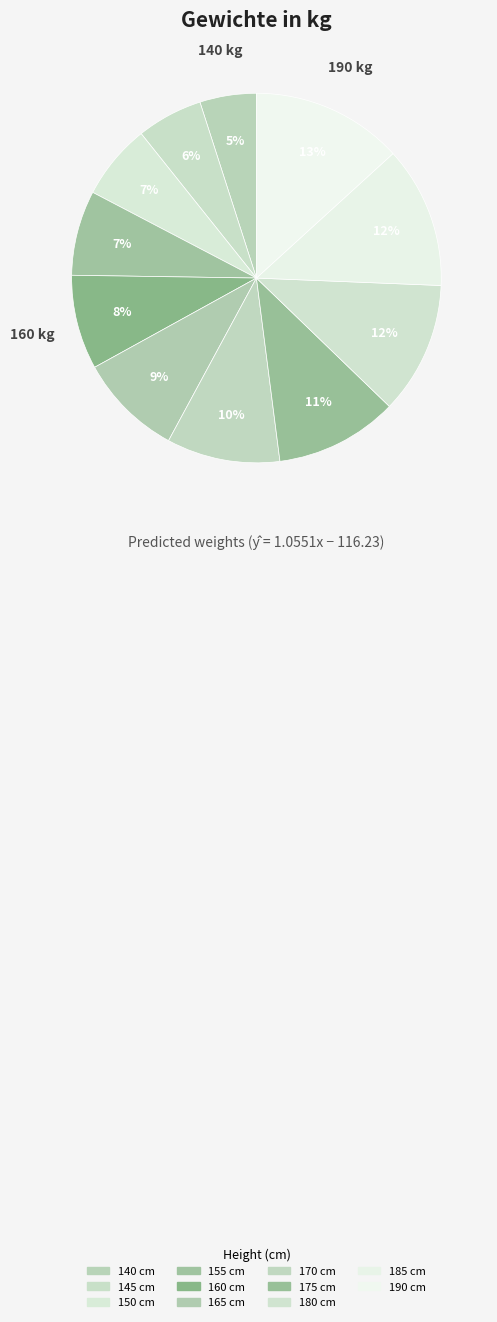

Count the number of slices in the pie.

11